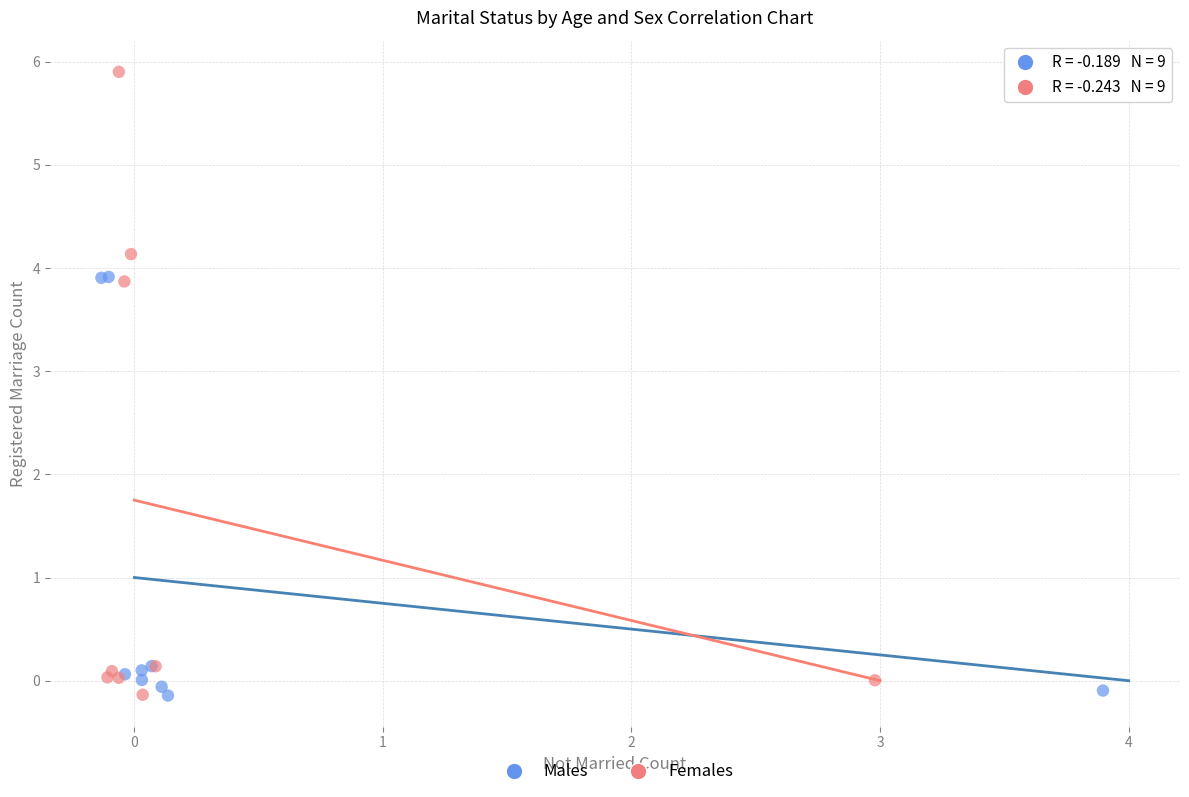

Which series has the largest Y range (max minus min)?

Females